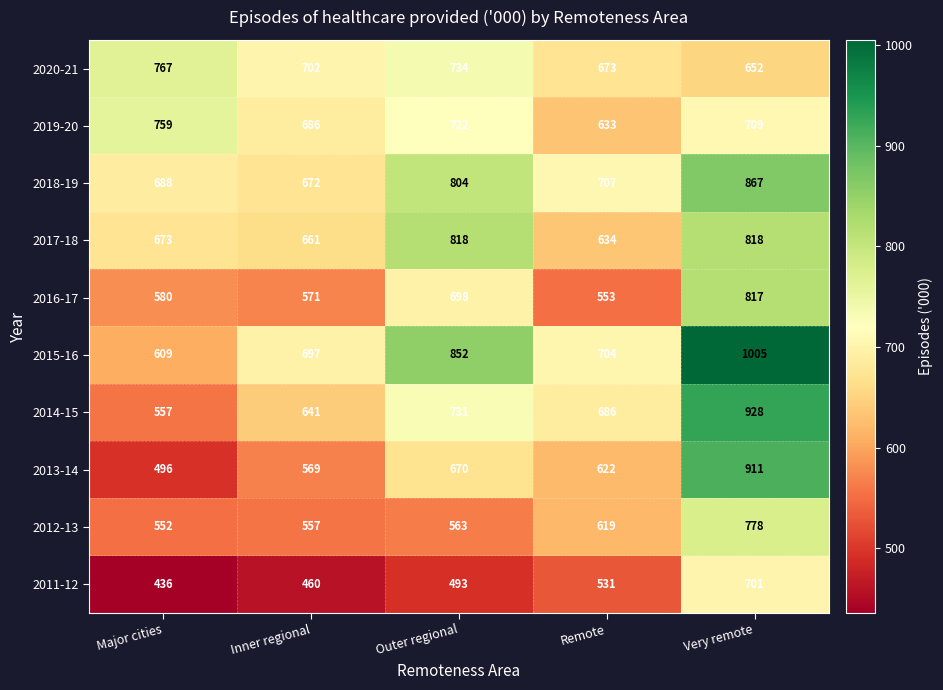

What is the spread (max minus min) of values at Inner regional?

242